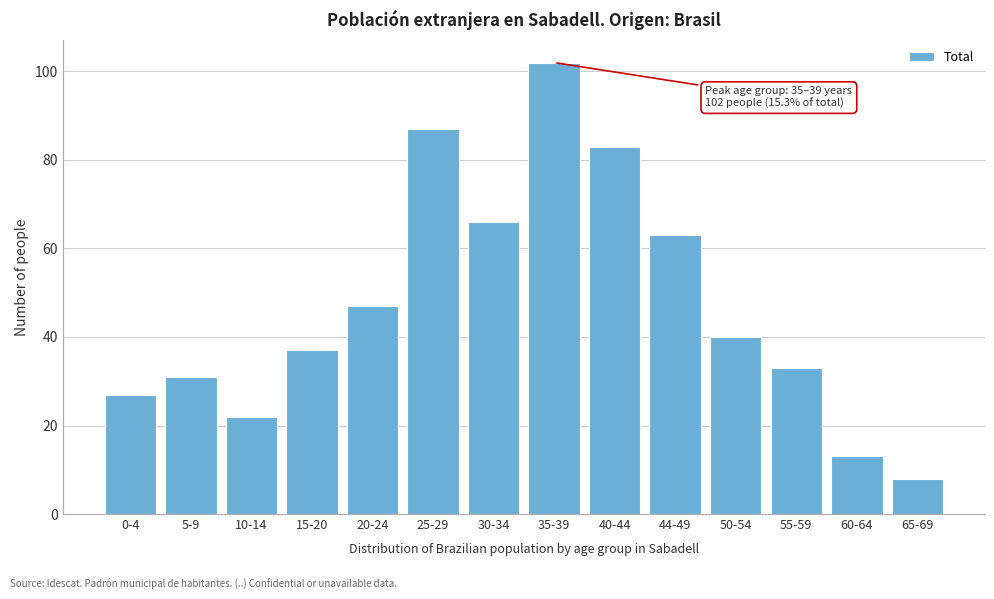

Reading right to left, list all the values displayed in this chart.

8	13	33	40	63	83	102	66	87	47	37	22	31	27